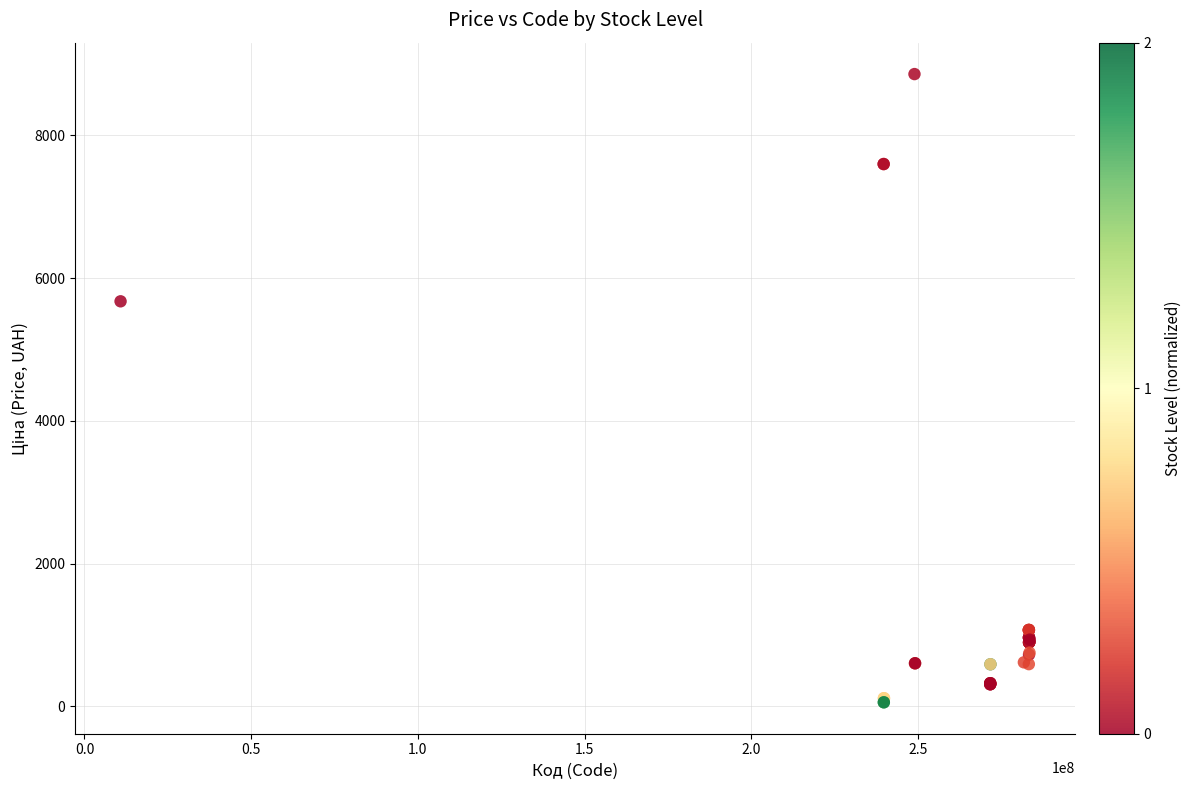

What Y value in the scatter plot is closest to 4456?

5673.8